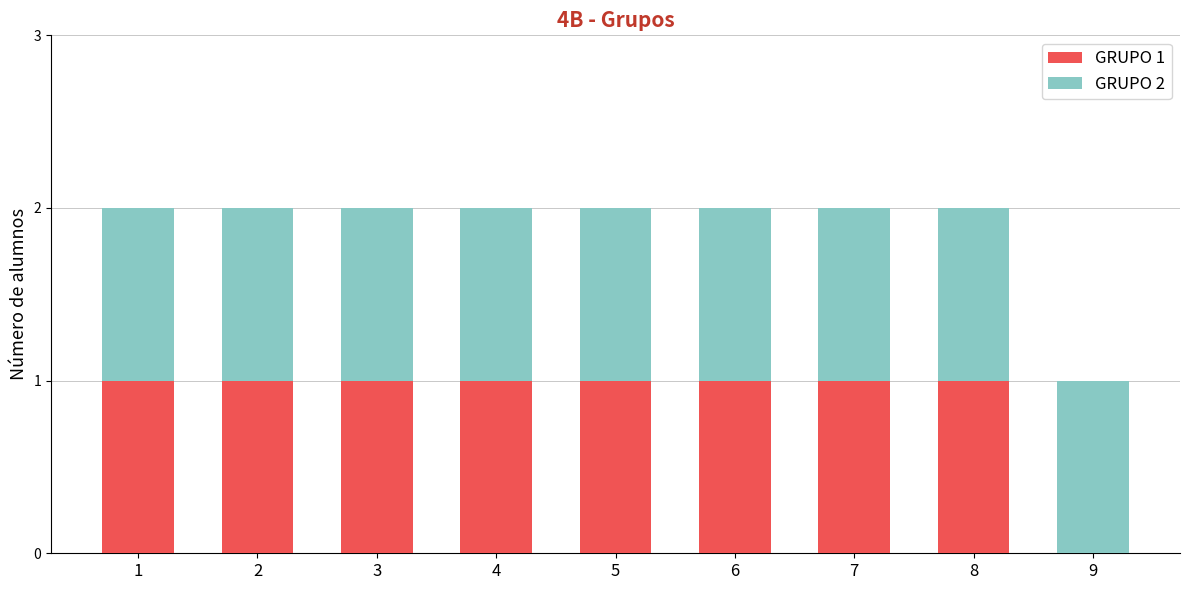

Reading left to right, transcribe the values for GRUPO 1.

1=1	2=1	3=1	4=1	5=1	6=1	7=1	8=1	9=0